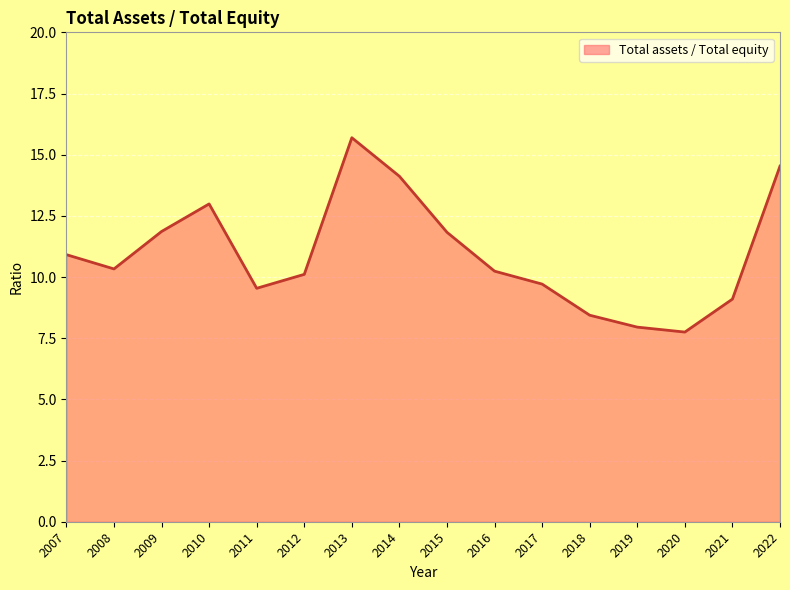

What is the difference between the maximum and minimum values?

7.9